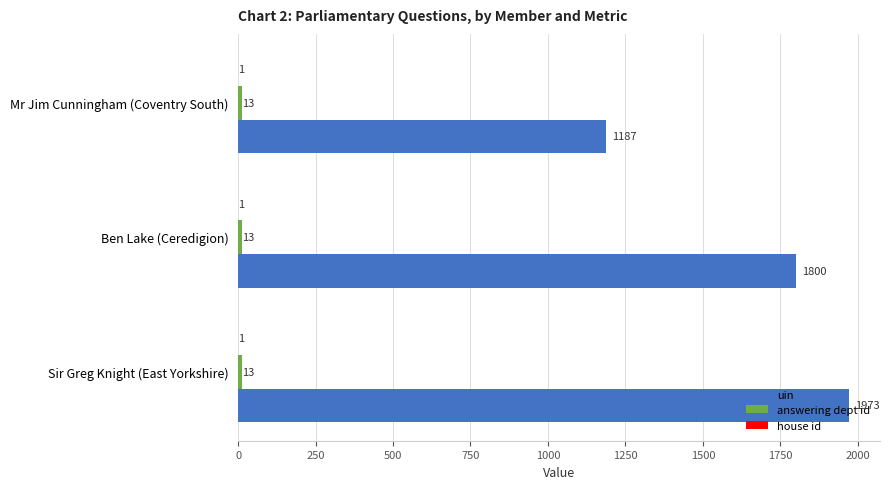

What is the greatest value displayed?

1973